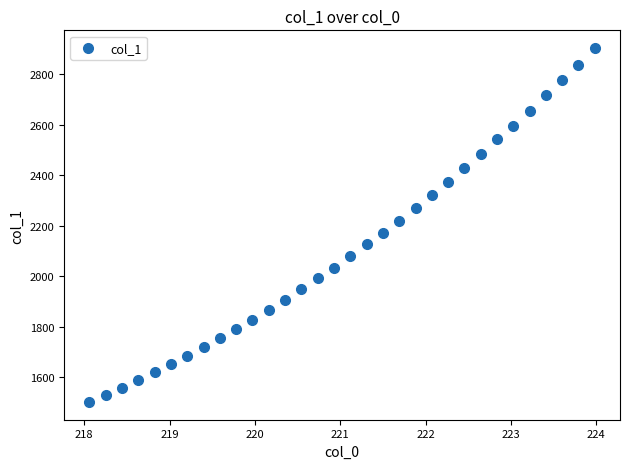

What is the range of Y values (max minus min)?

1402.1